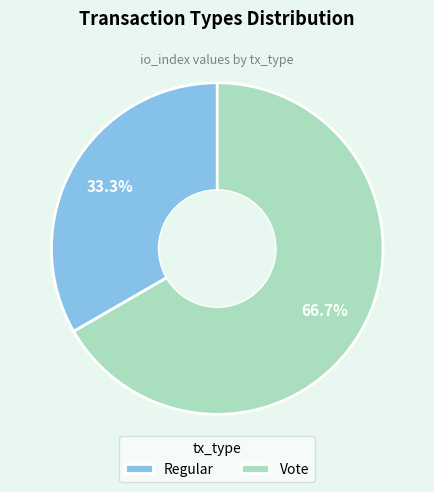

Which slice represents more than half of the pie?

Vote